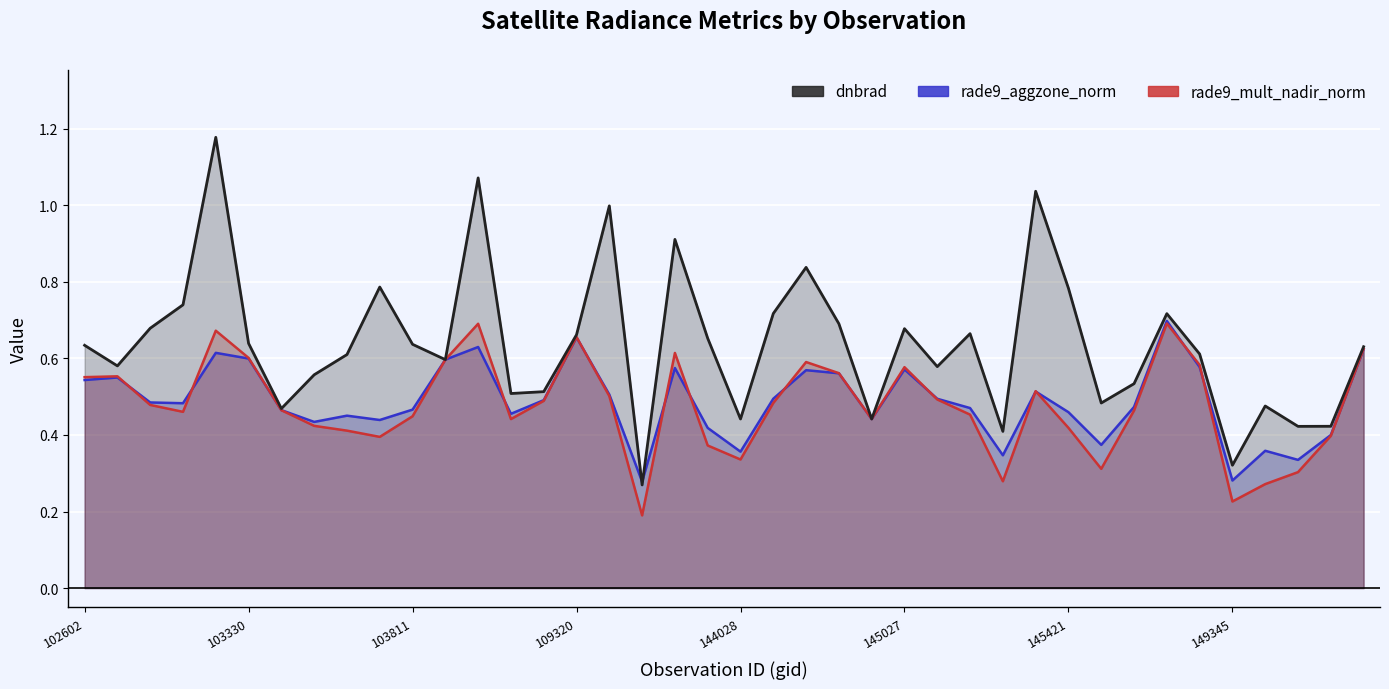

What is the total value across all series at 102602?

1.7